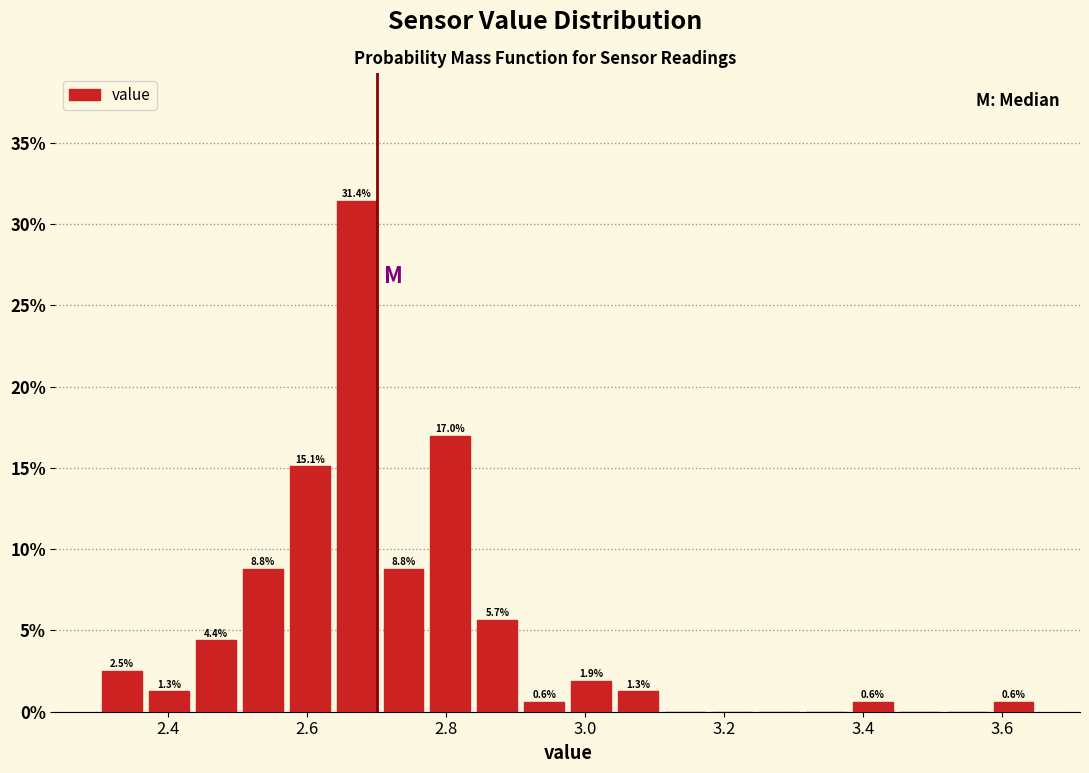

Read against the x-axis, roughly where is the centre of the tallest bar?

2.68